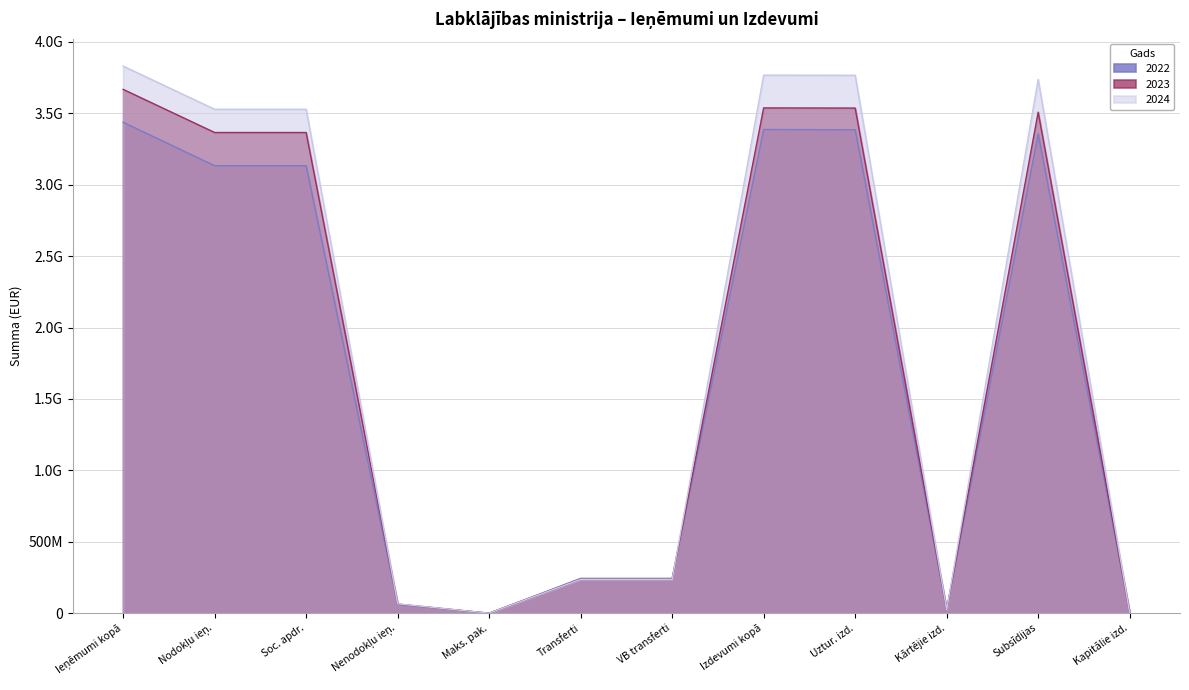

What are all the series names shown in the legend?

2022, 2023, 2024